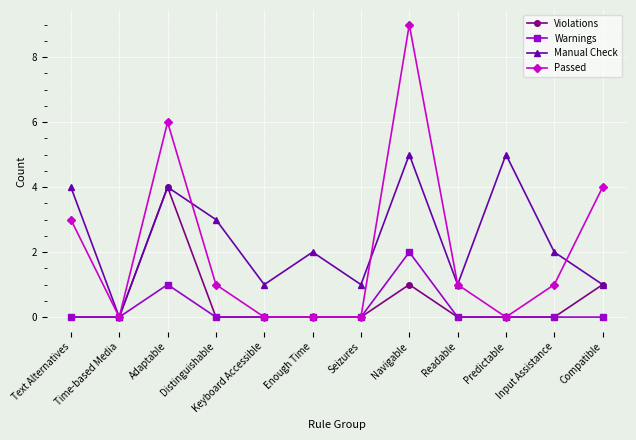

Reading right to left, transcribe all the data shown in this chart.

Violations: 1	0	0	0	1	0	0	0	0	4	0	0
Warnings: 0	0	0	0	2	0	0	0	0	1	0	0
Manual Check: 1	2	5	1	5	1	2	1	3	4	0	4
Passed: 4	1	0	1	9	0	0	0	1	6	0	3